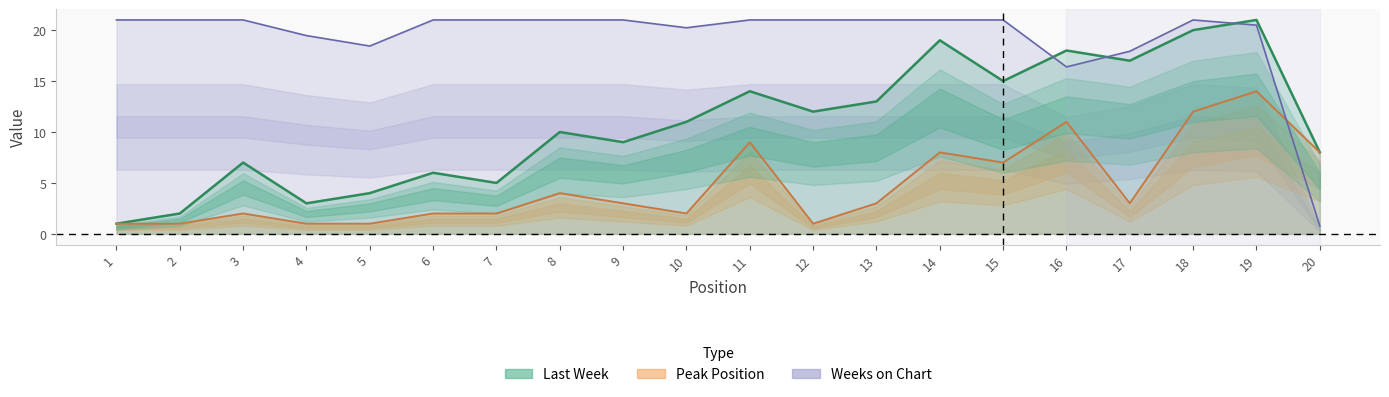

Which series has the widest spread of values?

Weeks on Chart